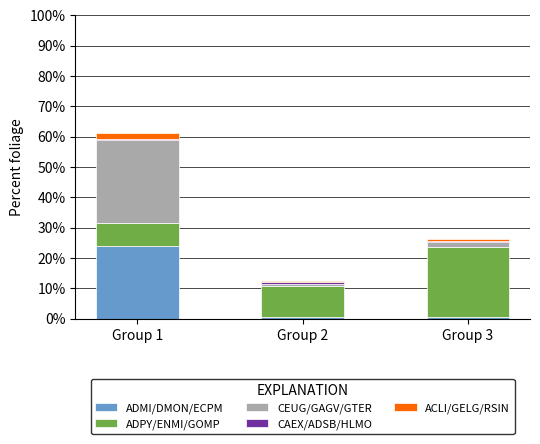

At which category is the sum across all series the highest?

Group 1